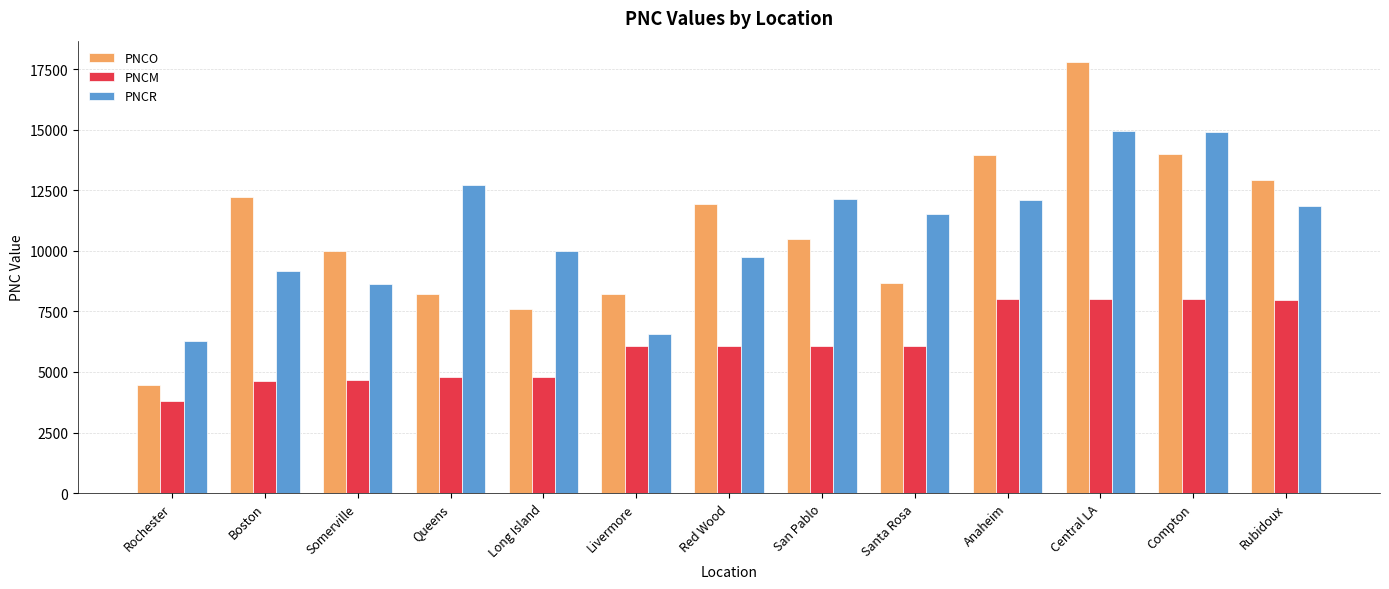

Is the value of PNCR at Compton greater than the value of PNCO at Rochester?

Yes